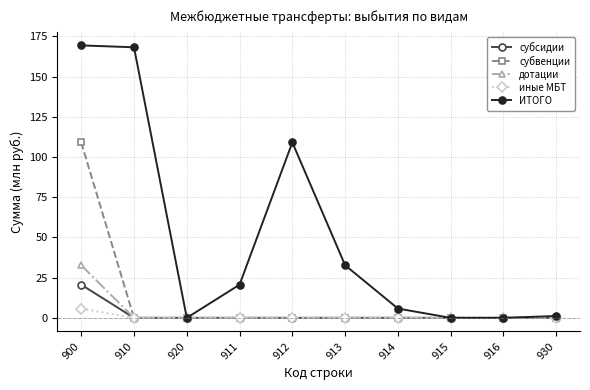

What is the label of the 7th point from the left?

914